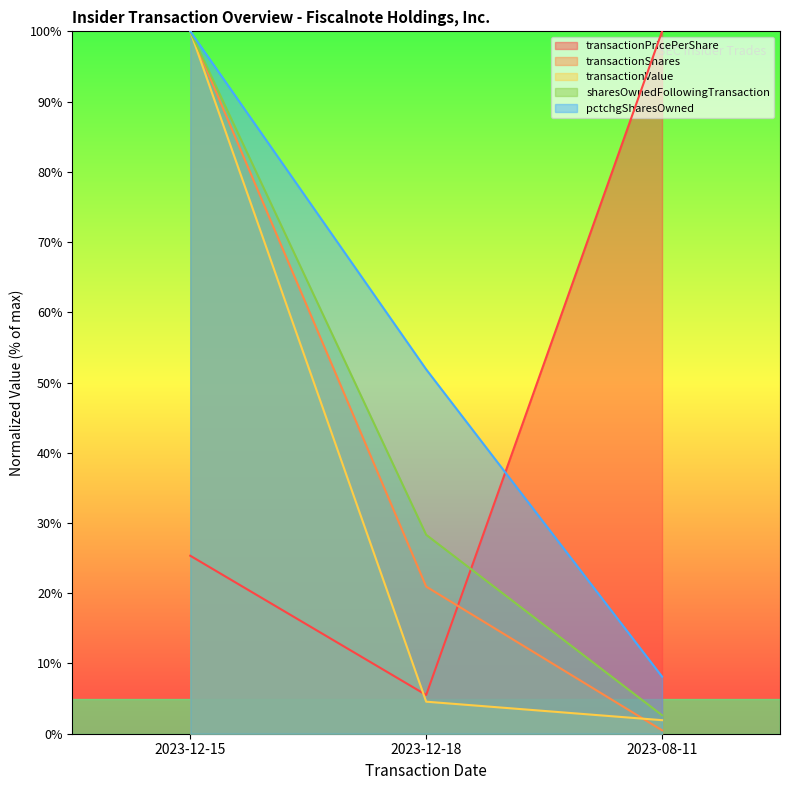

What is the label of the 2nd point from the right?

2023-12-18